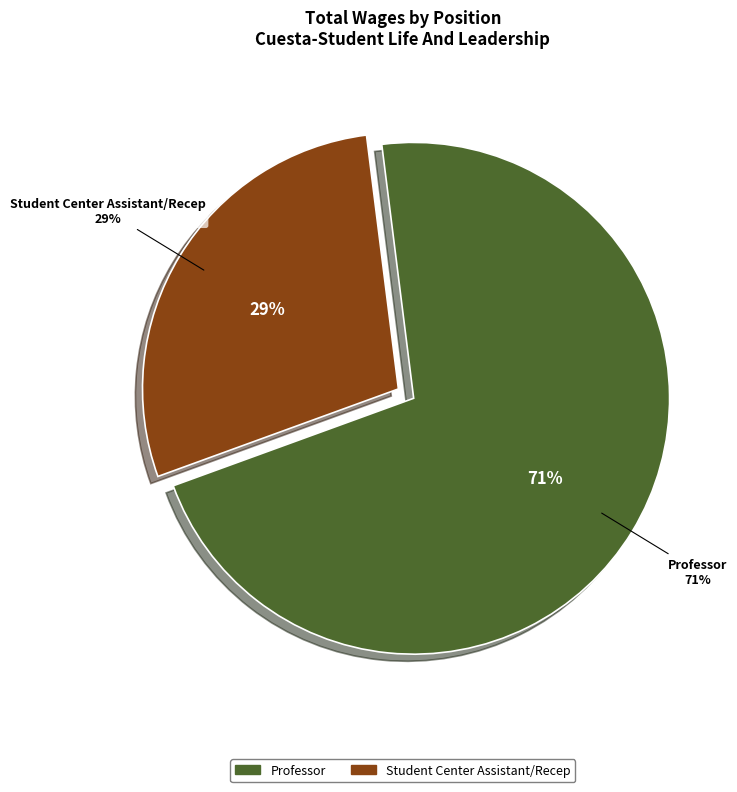

Is Professor the majority of the pie?

Yes